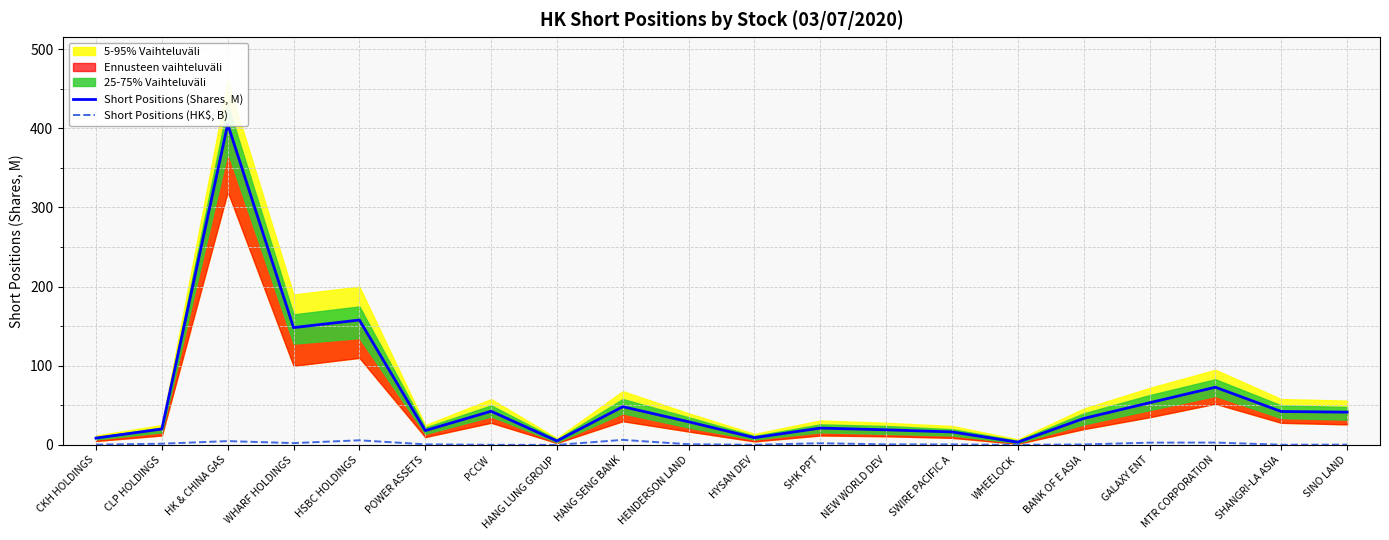

Which category has the highest value in the Short Positions (HK$, B) series?

HANG SENG BANK